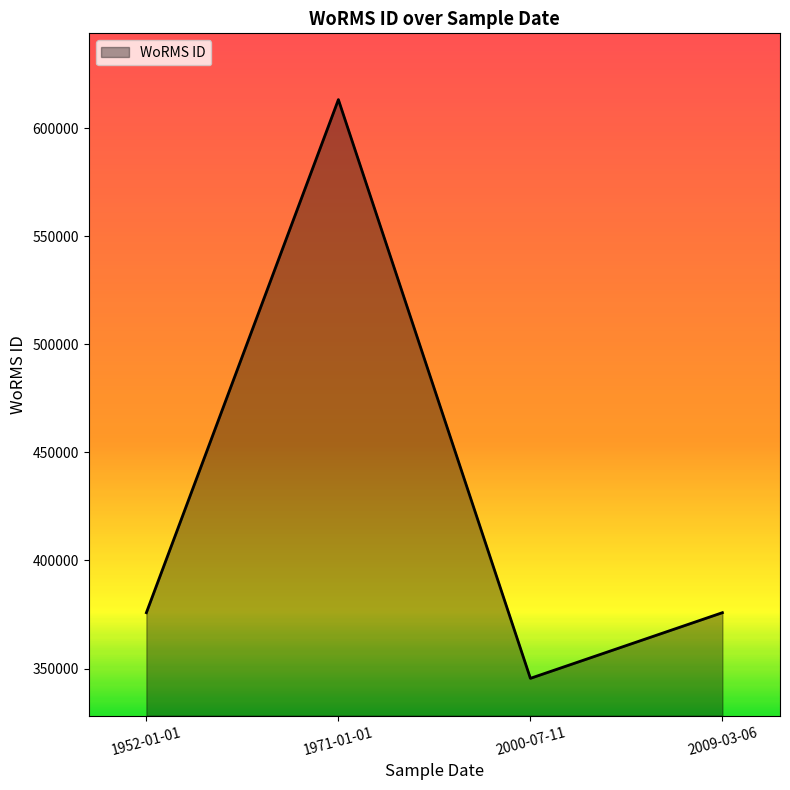

What is the maximum value shown in the chart?

613134